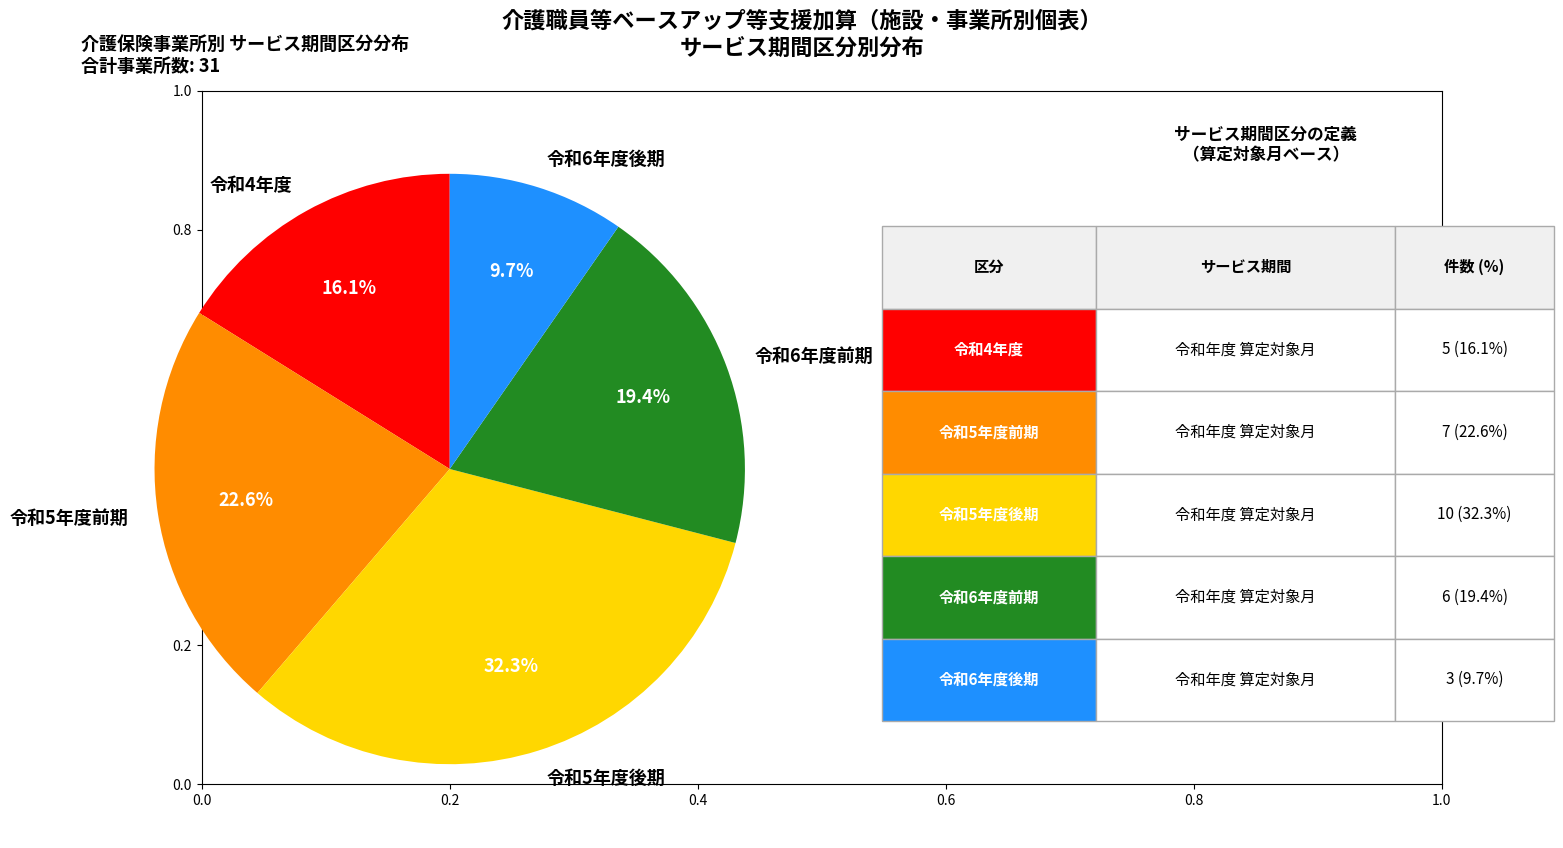

Which slice is the largest?

令和5年度後期